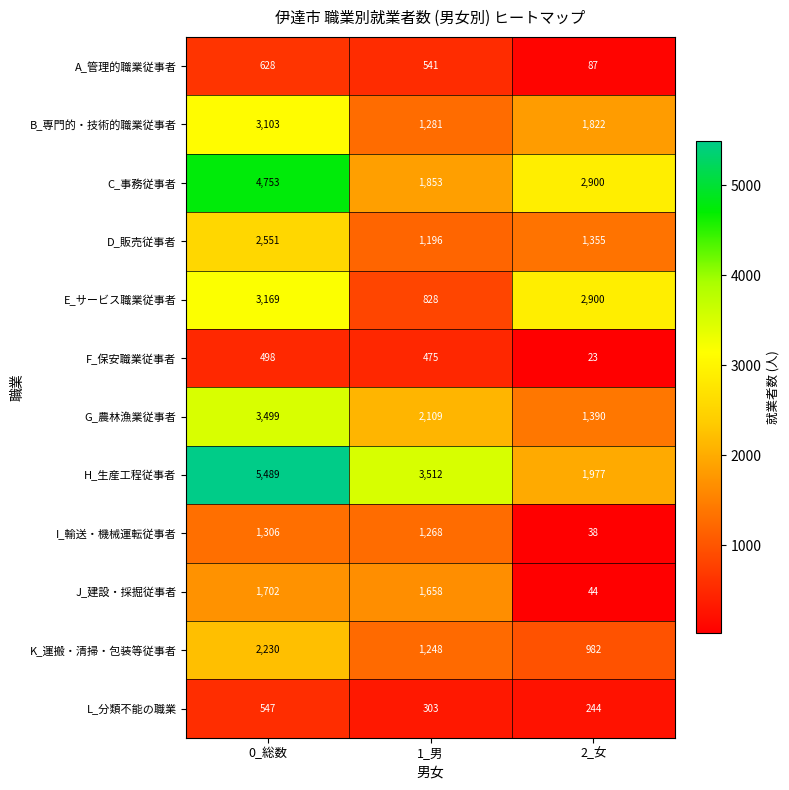

At which label is A_管理的職業従事者 closest to 357?

1_男